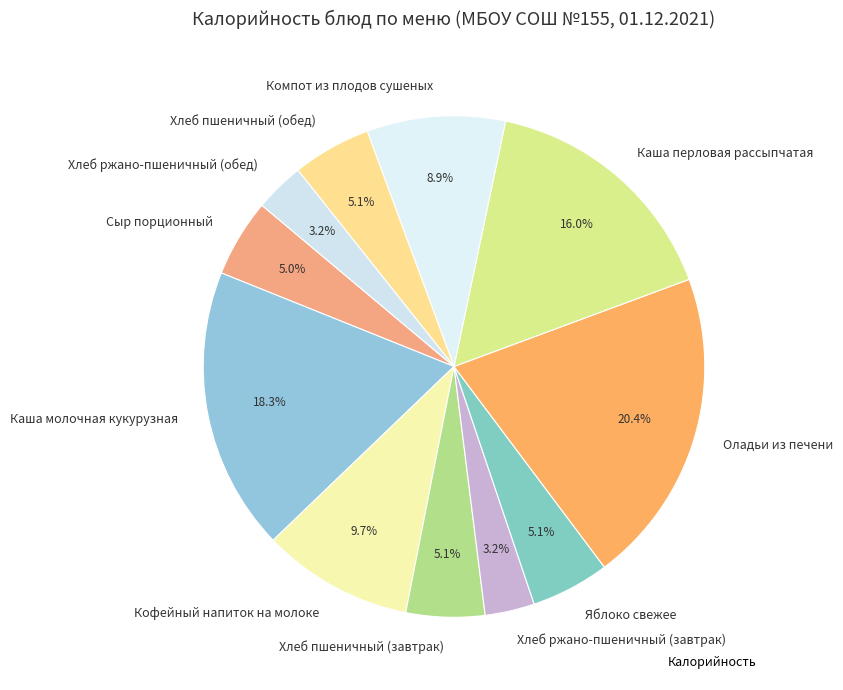

What is the ratio of the value at Кофейный напиток на молоке to the value at Каша перловая рассыпчатая?

0.6